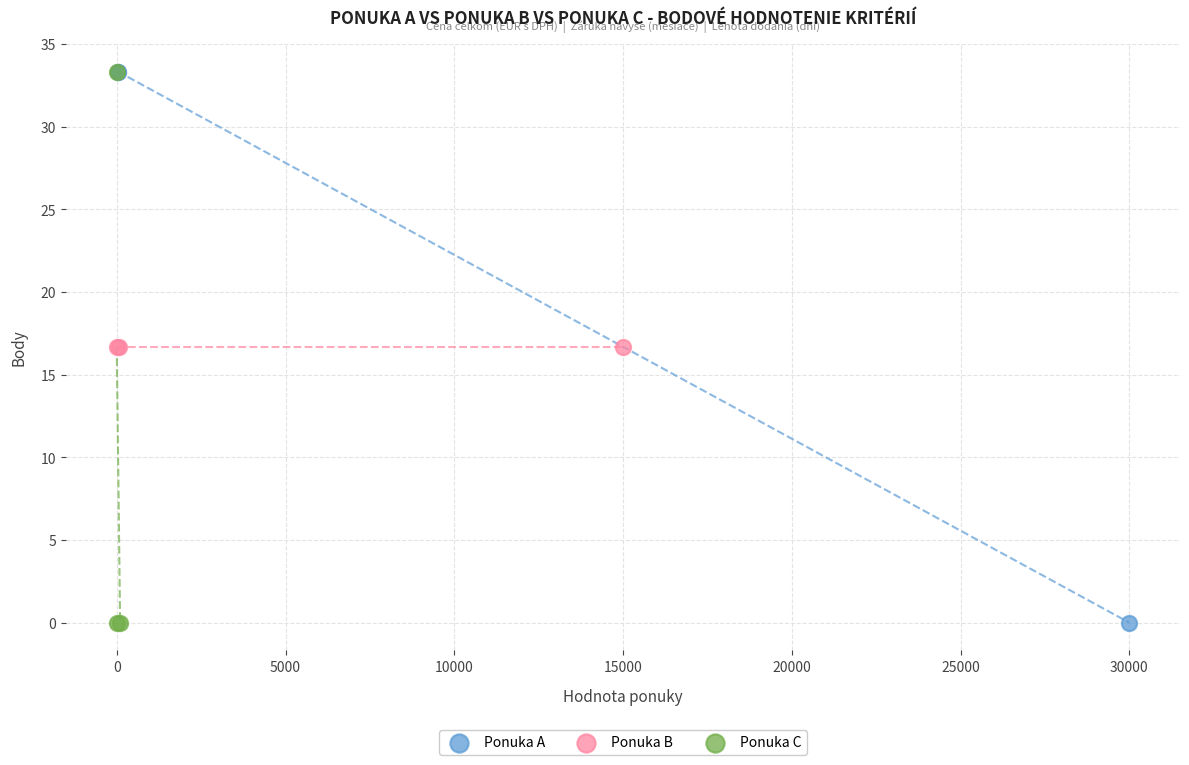

What are all the series names shown in the legend?

Ponuka A, Ponuka B, Ponuka C